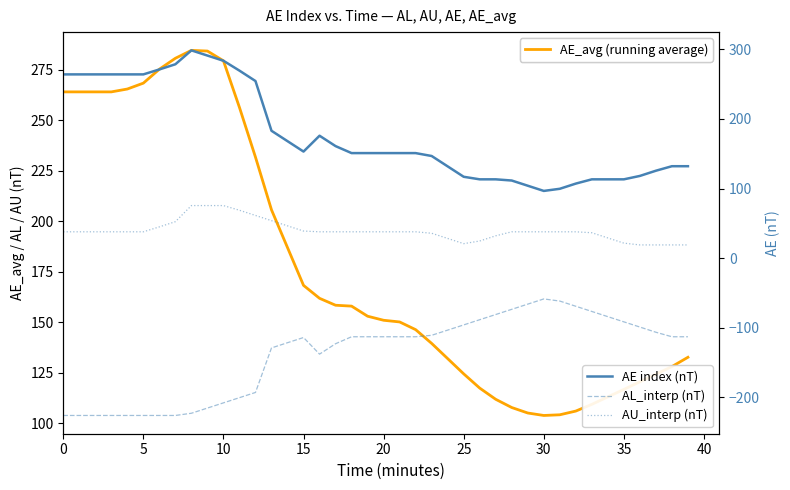

Where does the AL_interp (nT) series first go above -113?

23